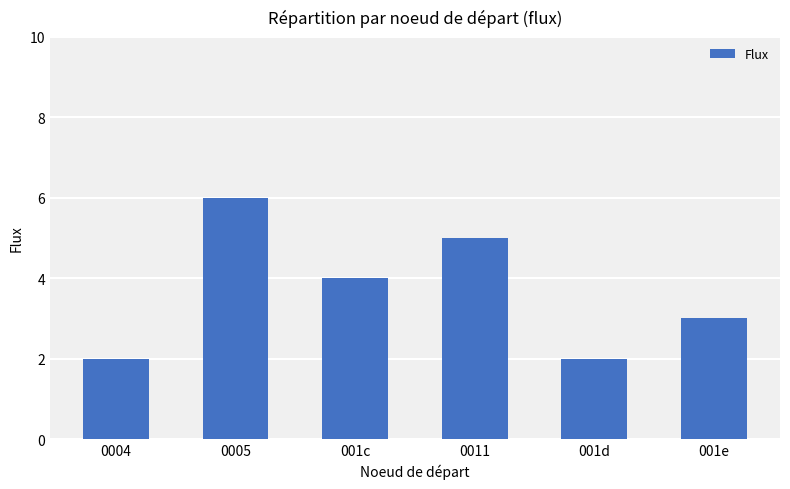

Reading left to right, list all the values displayed in this chart.

2	6	4	5	2	3